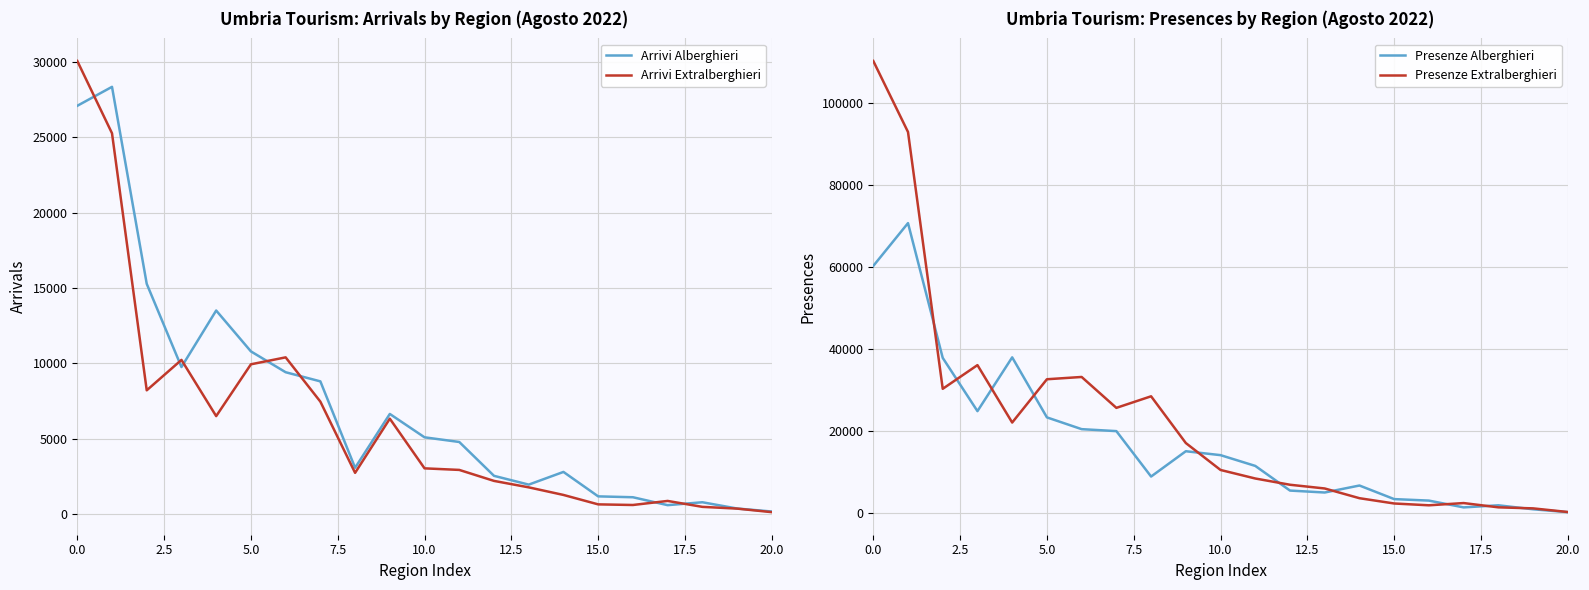

Which label corresponds to the smallest value in the chart?

20